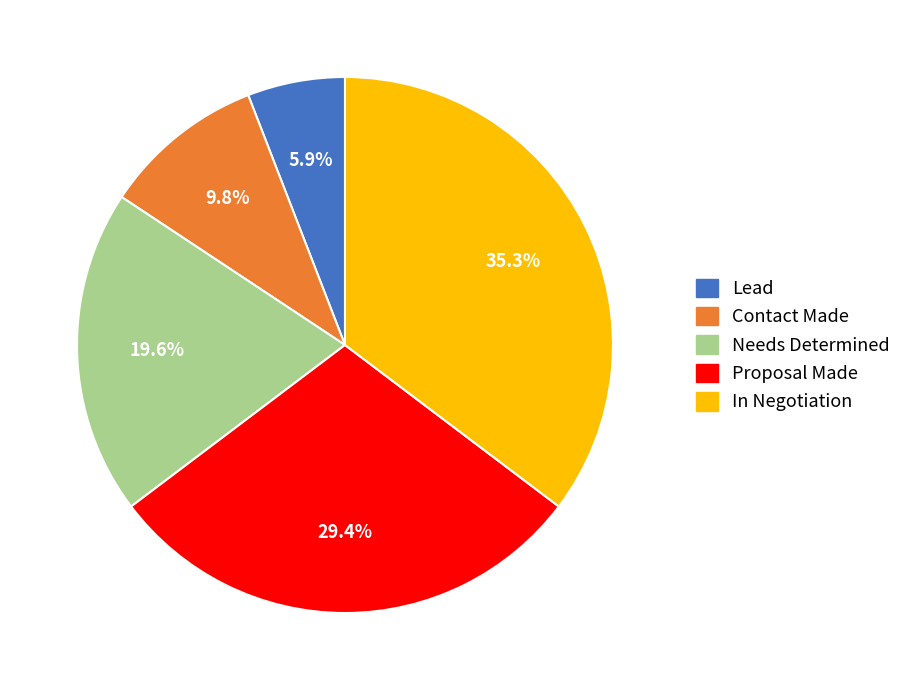

Is the sum of Proposal Made and Lead greater than half?

No